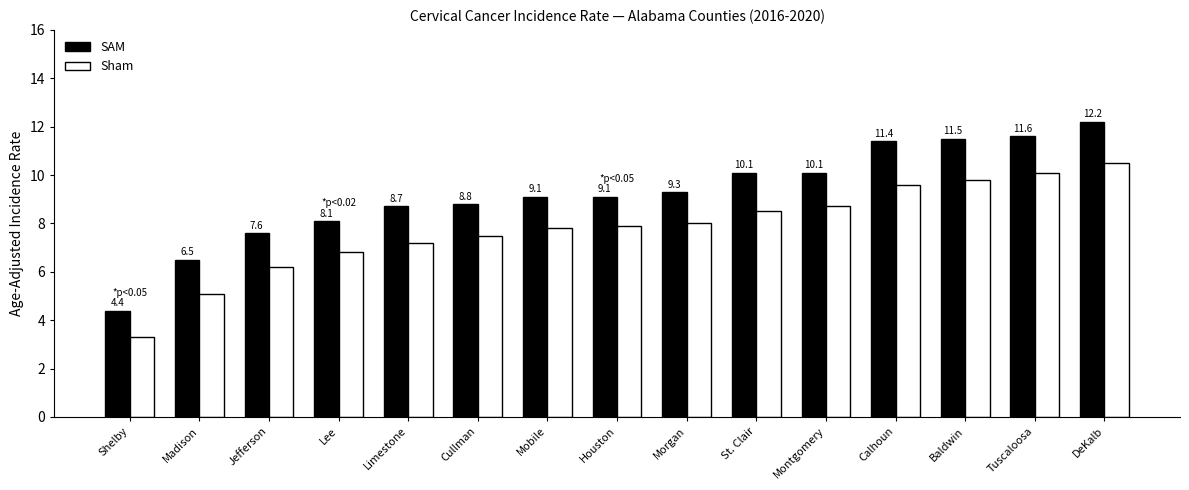

What is the difference between the second highest and minimum values in the SAM series?

7.2